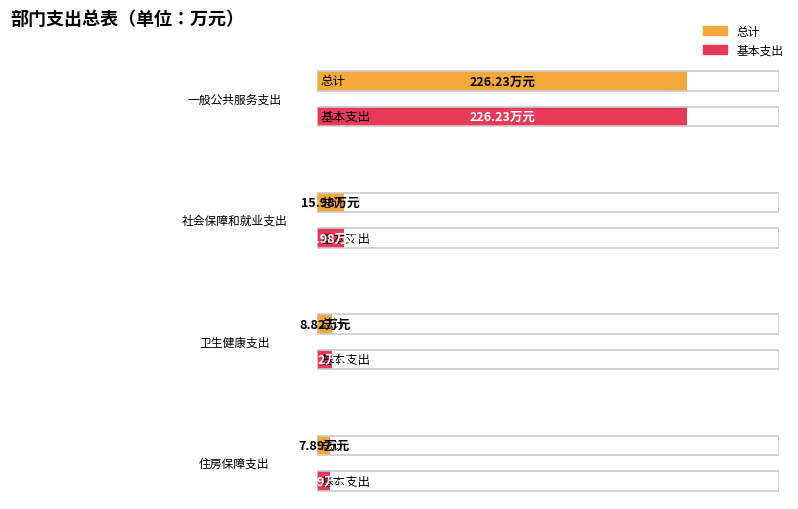

What is the smallest value displayed?

7.9